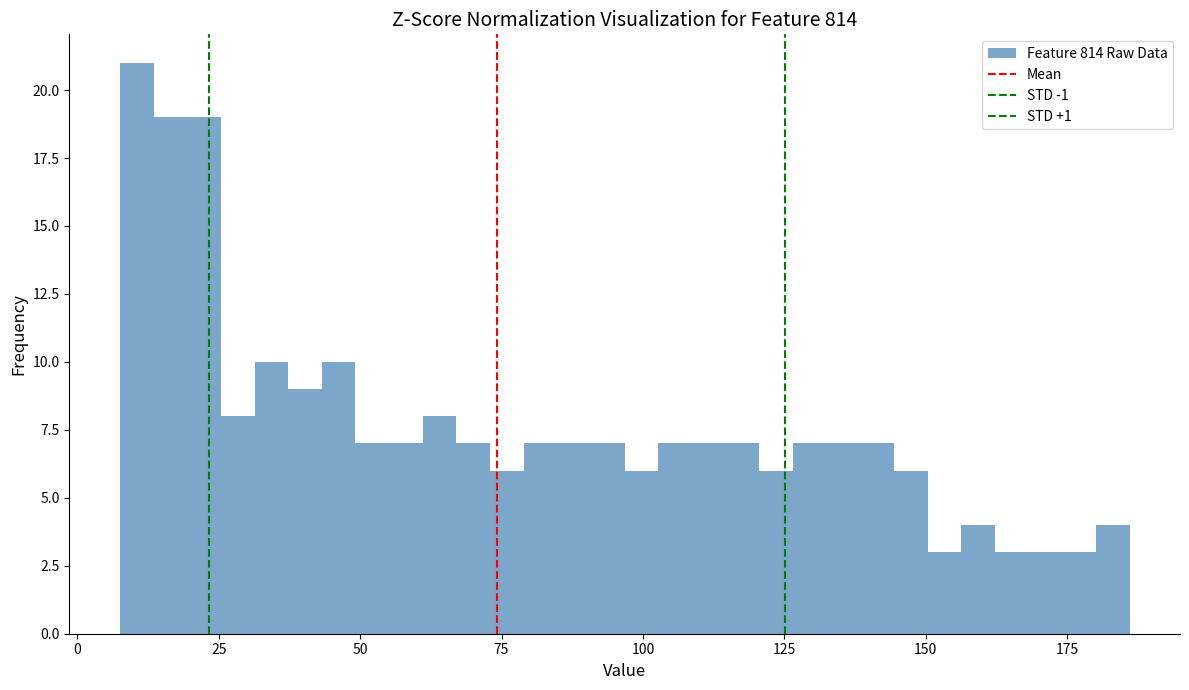

Around what value on the x-axis is the tallest bar? Give the approximate position of its centre, as read against the axis.

10